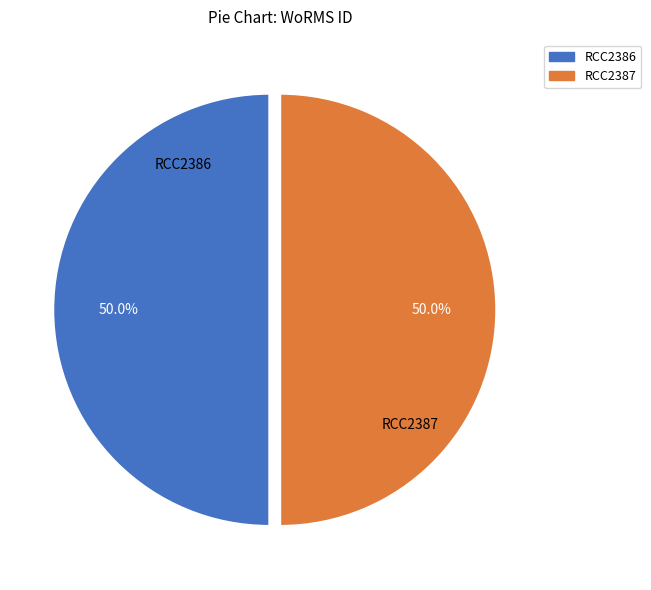

Count the number of slices in the pie.

2